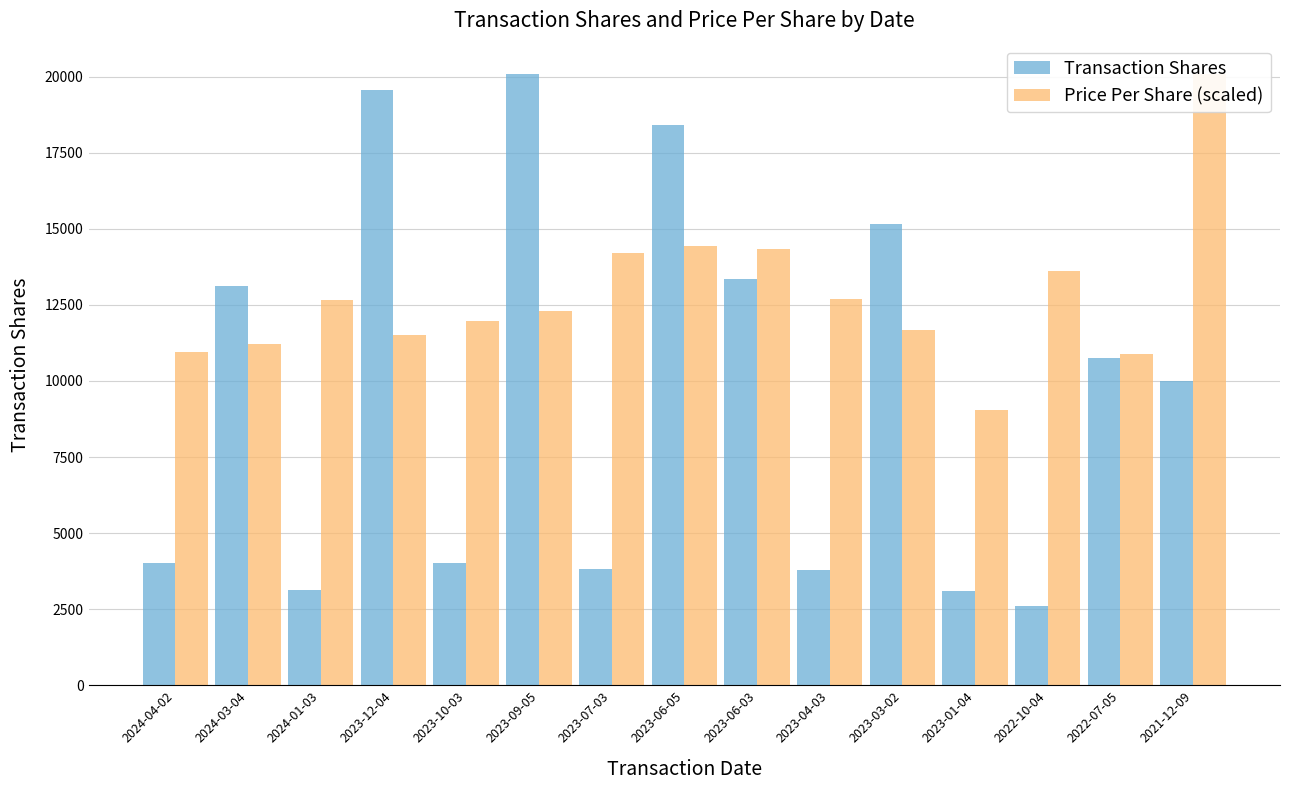

What is the average value of the Price Per Share (scaled) series?

12773.4